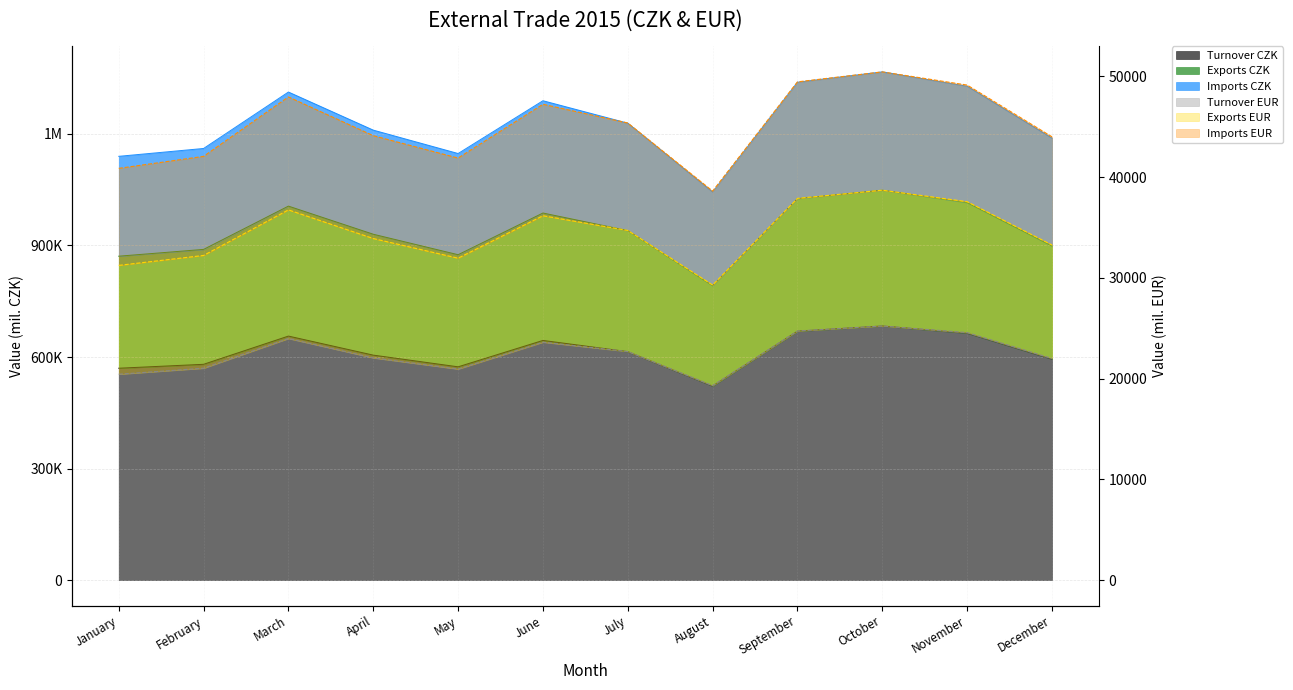

Is it true that Turnover EUR equals 9714 at August?

False